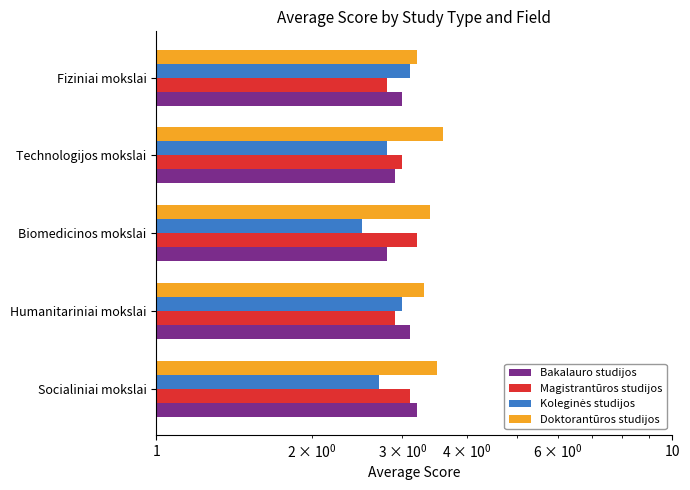

What is the difference between the maximum and minimum values in the Bakalauro studijos series?

0.4